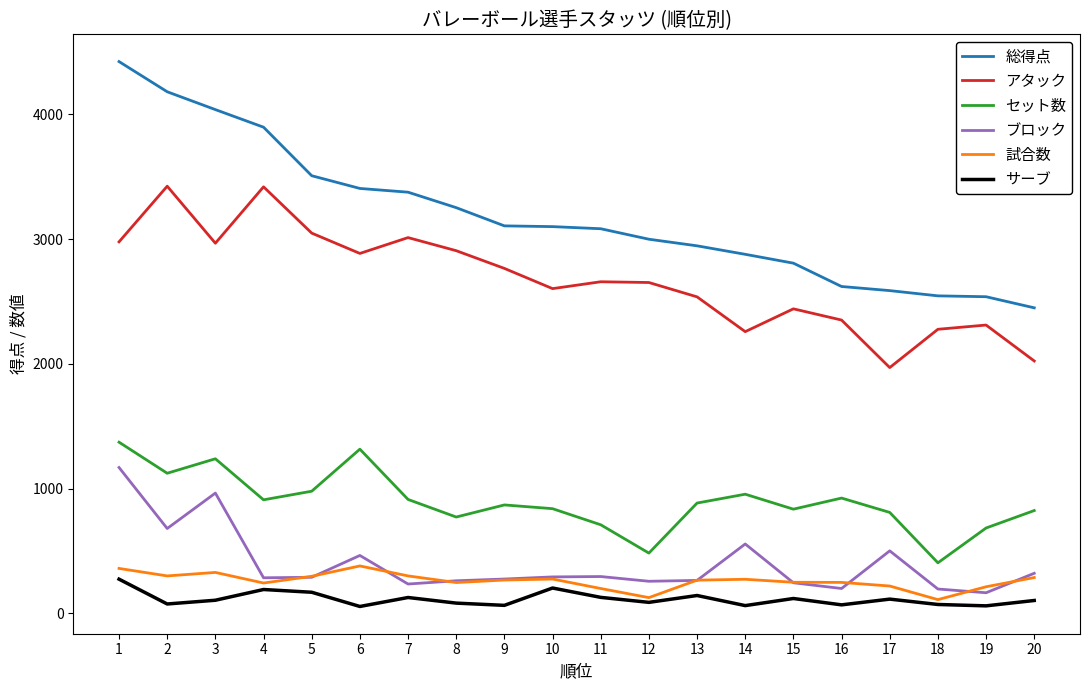

At which category is the sum across all series the highest?

1